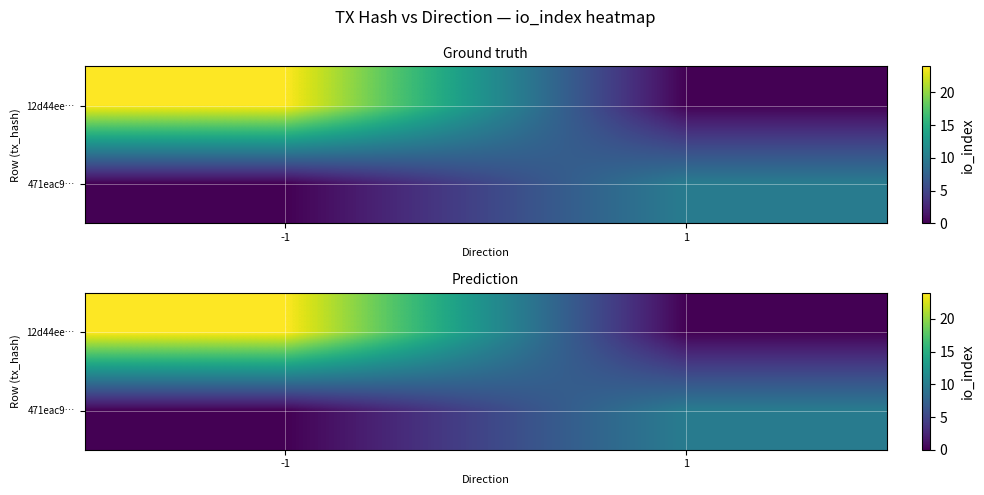

At which label does 12d44ee… reach its minimum?

1